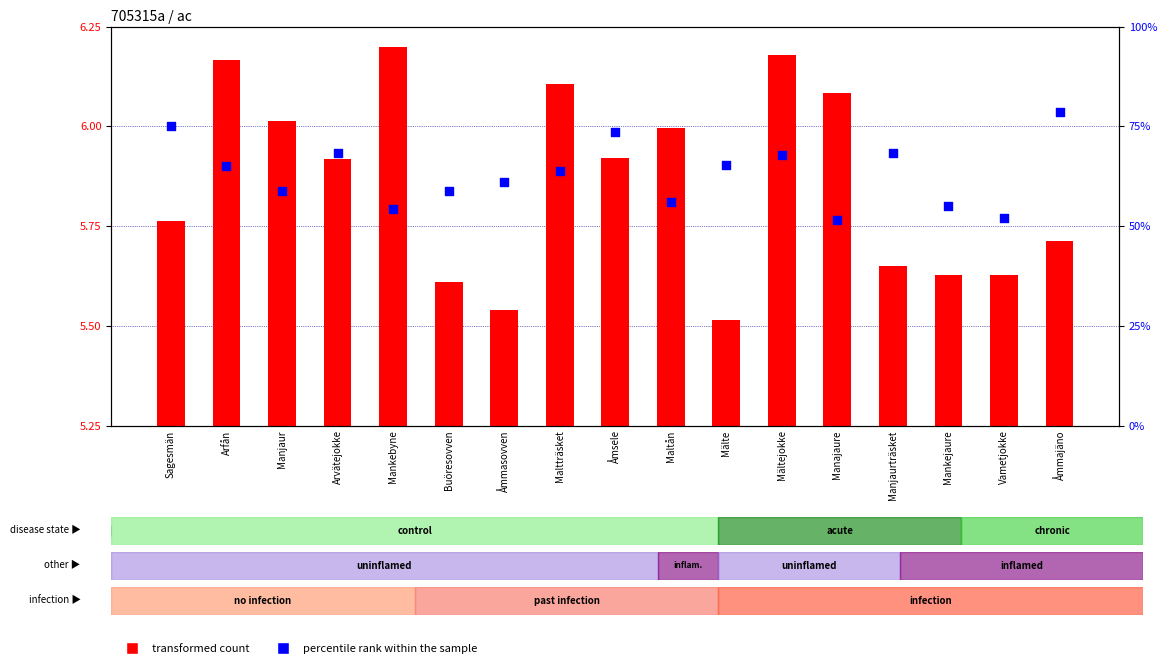

What are all the series names shown in the legend?

transformed count, percentile rank within the sample